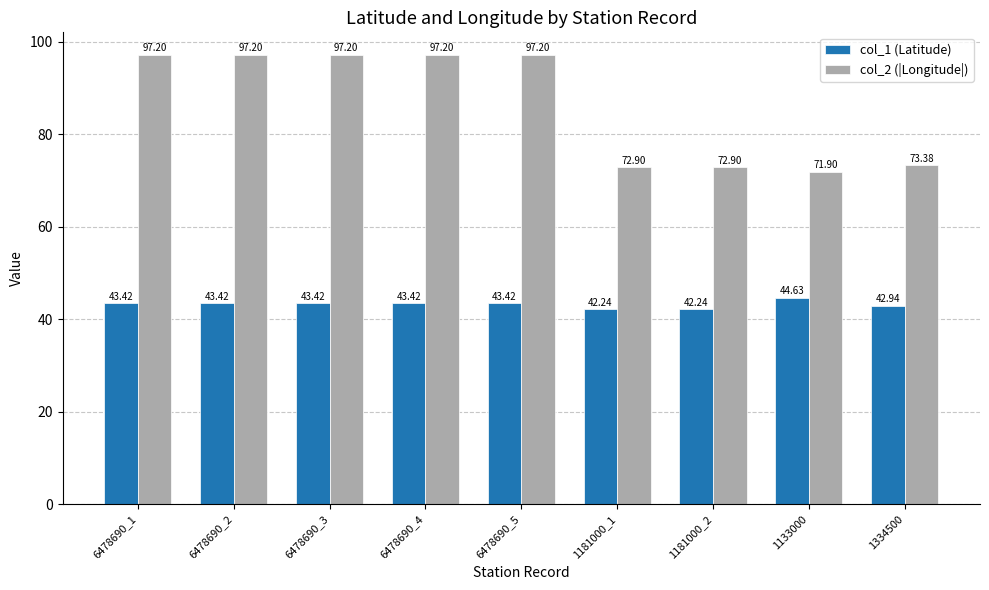

Which series has the largest total across all categories?

col_2 (|Longitude|)